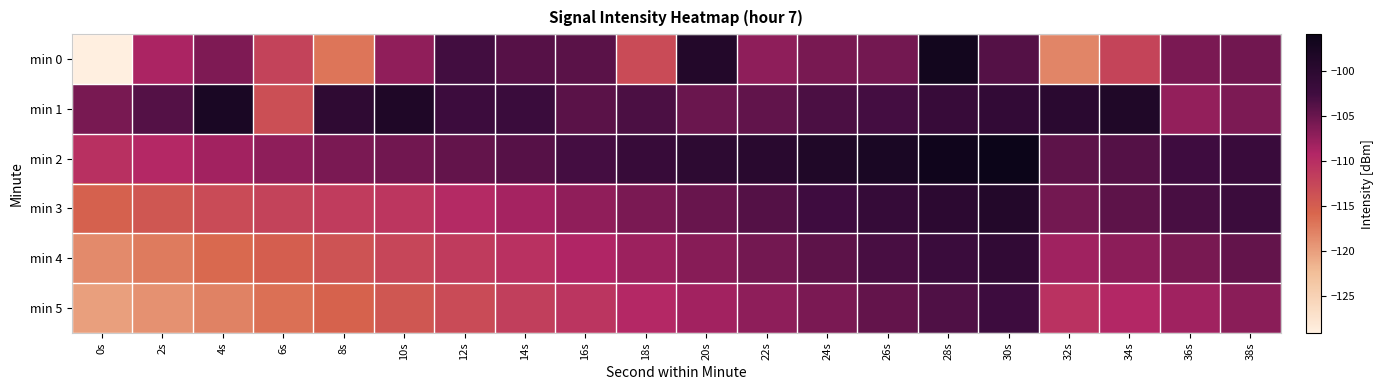

How many data points does each series have?

20